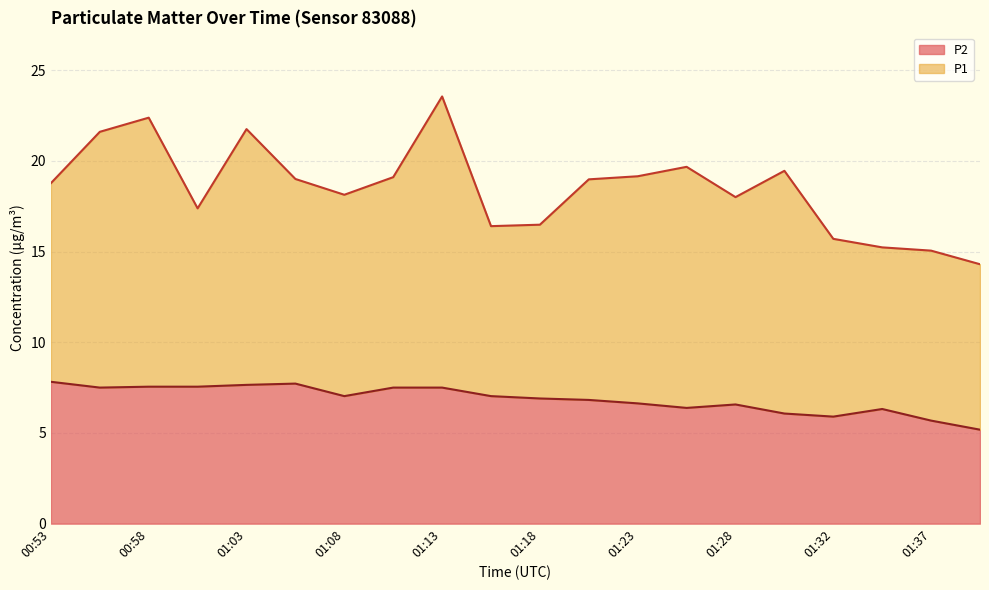

Is the value of P2 at 01:40 greater than the value of P1 at 01:10?

No